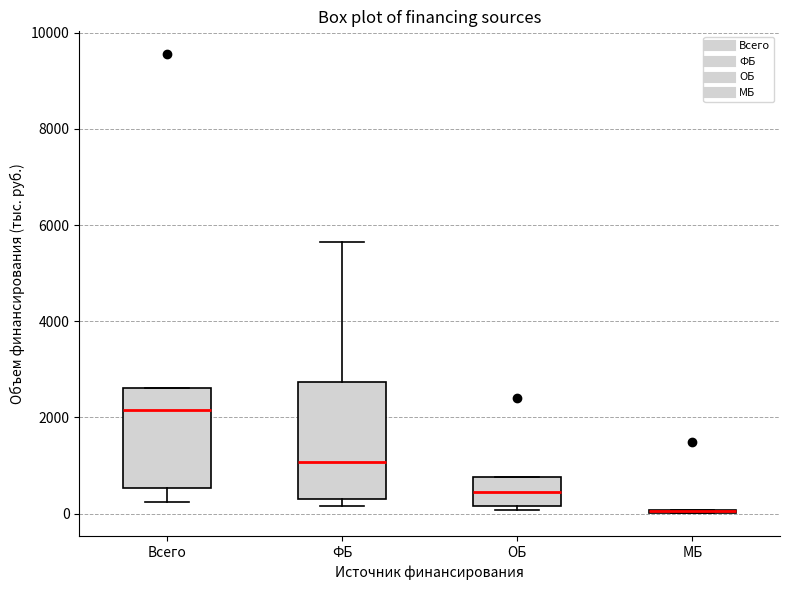

Which box is the tallest, from its lower edge to its upper edge?

ФБ